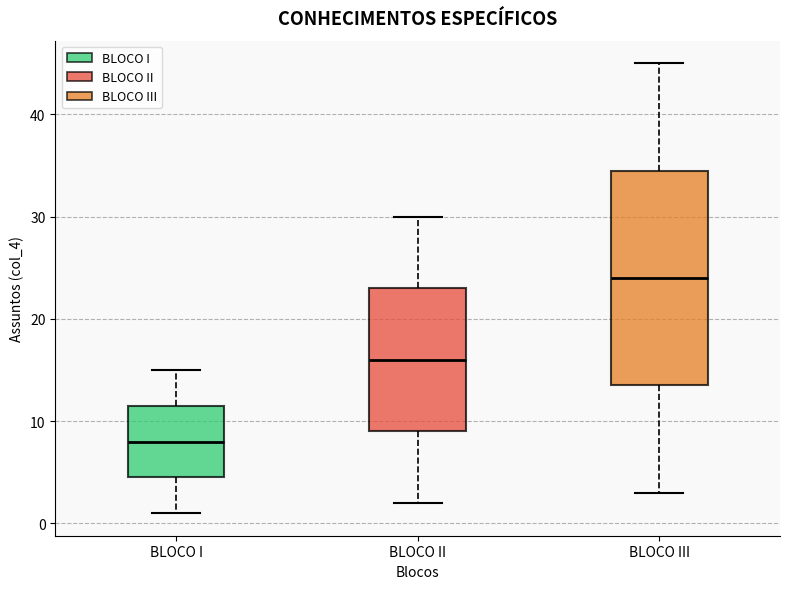

Where does the upper whisker of the box for BLOCO I end on the y-axis? The values are not printed on the chart, so give them approximately, as read against the axis.

15